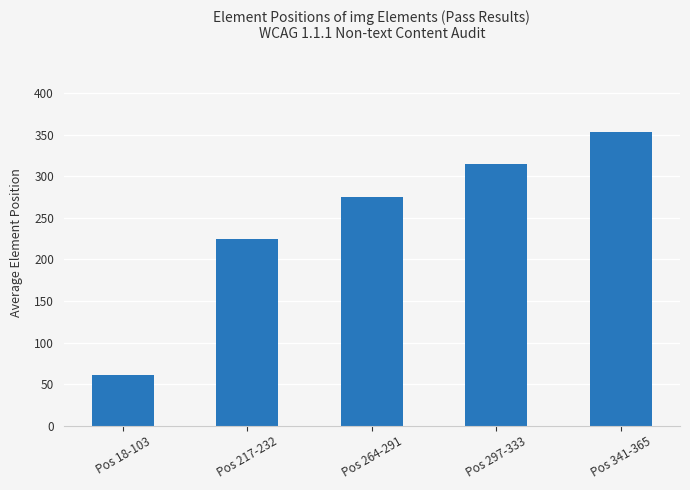

The value at Pos 297-333 is 315.0. True or false?

True